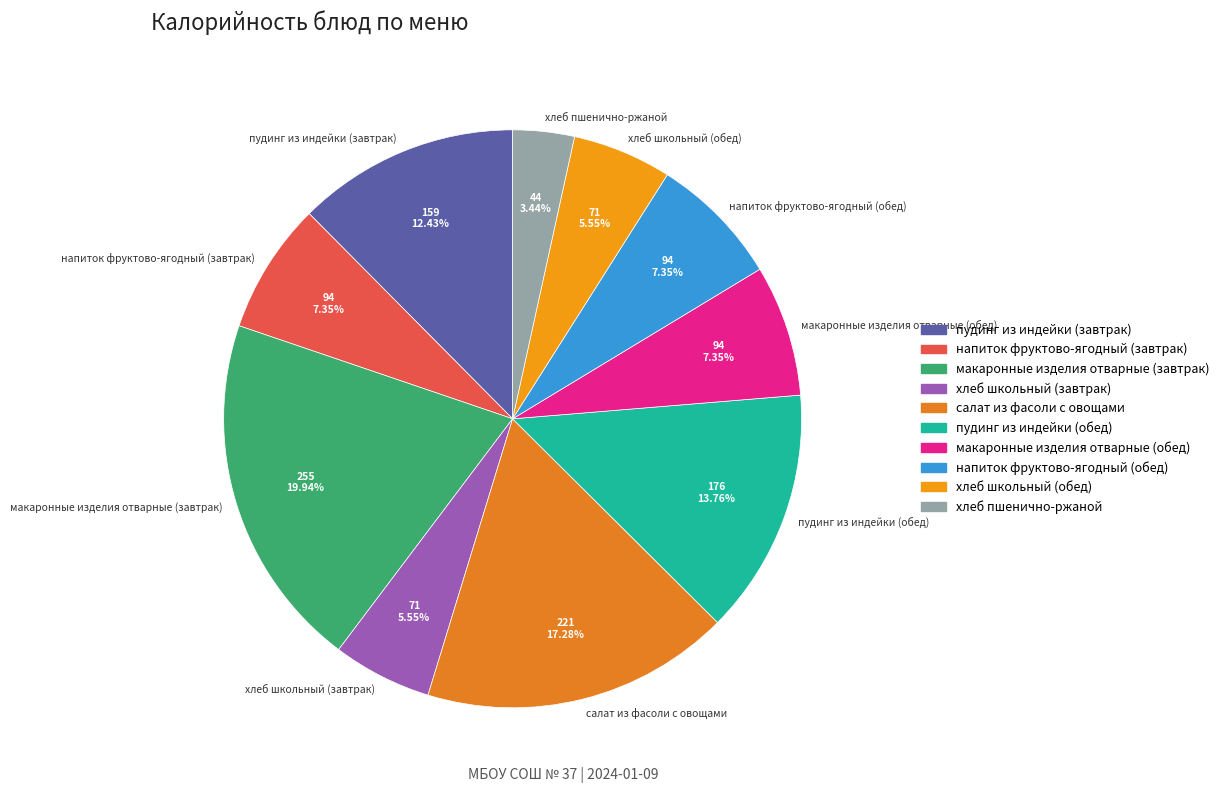

Count the number of slices in the pie.

10